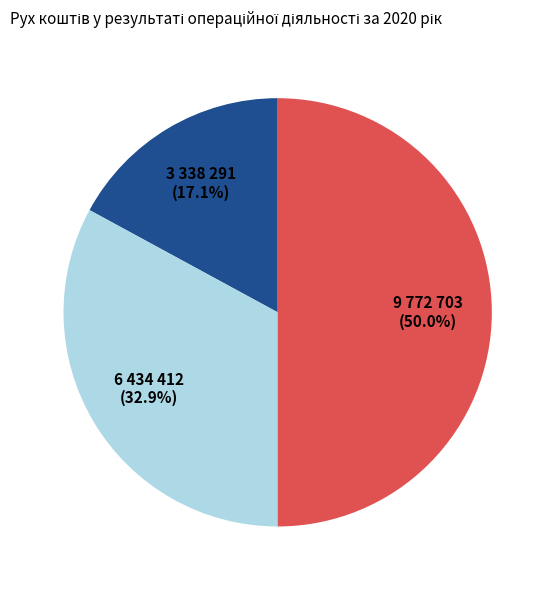

Count the number of slices in the pie.

3